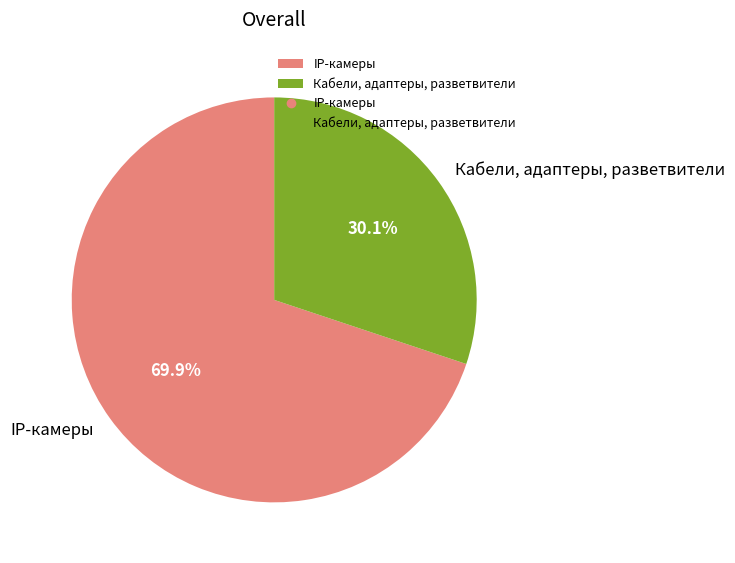

What portion of the pie excludes Кабели, адаптеры, разветвители?

69.9%